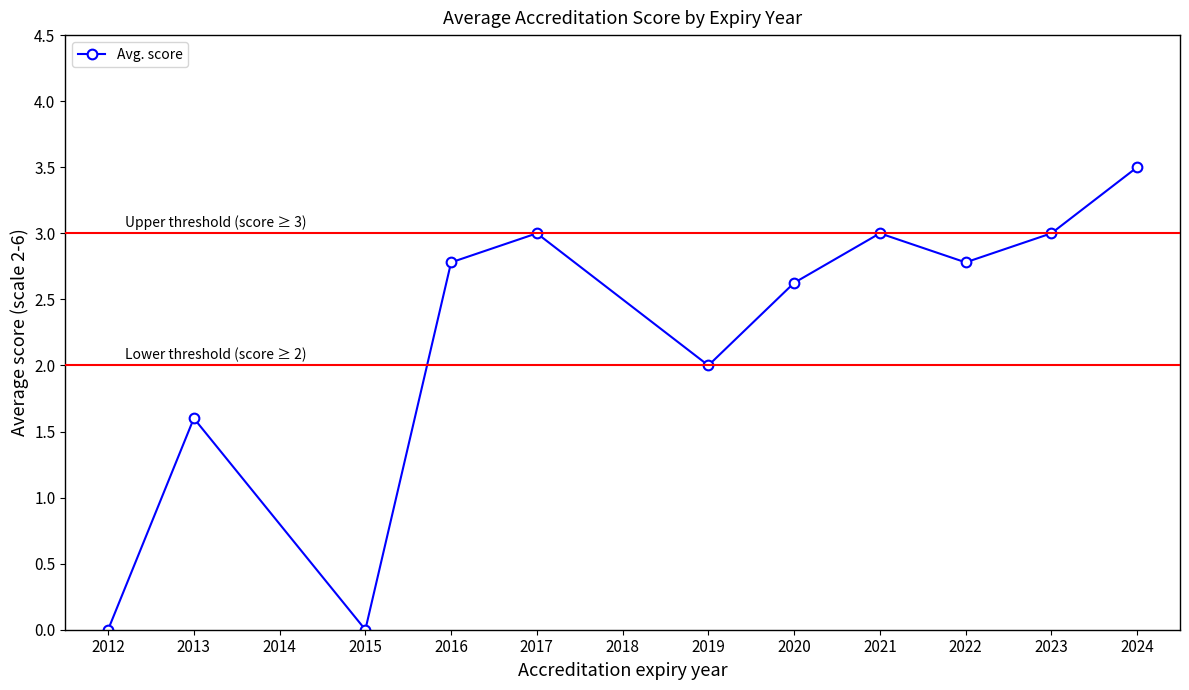

How many lines are shown in the chart?

1